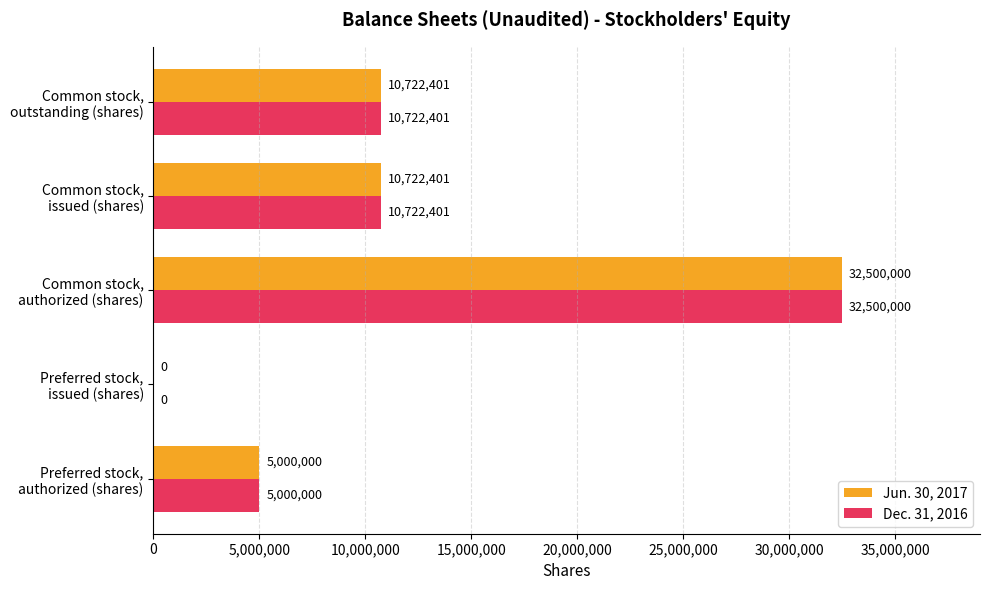

What are all the series names shown in the legend?

Jun. 30, 2017, Dec. 31, 2016